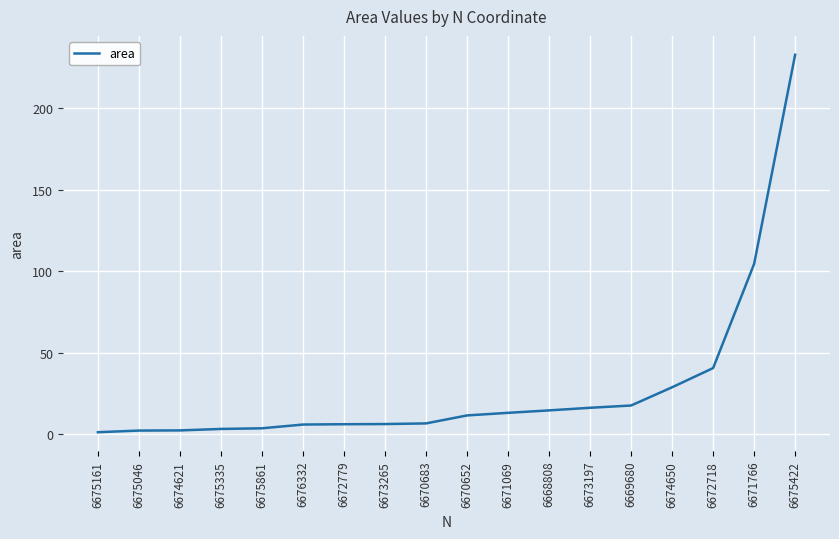

Where is the data nearest to the value 117?

6671766